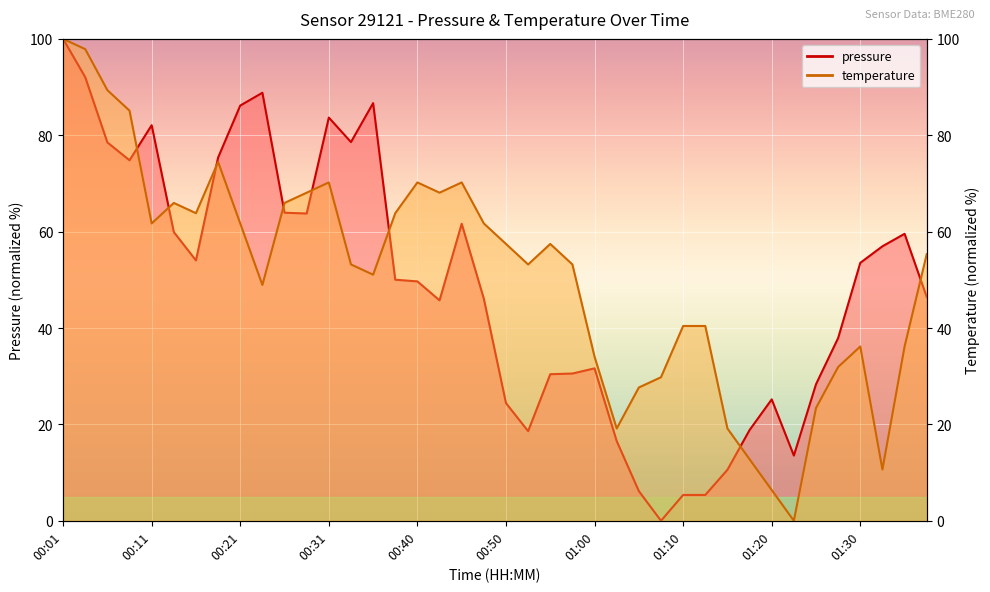

True or false: temperature has a value of 108.0 at 00:28.

False